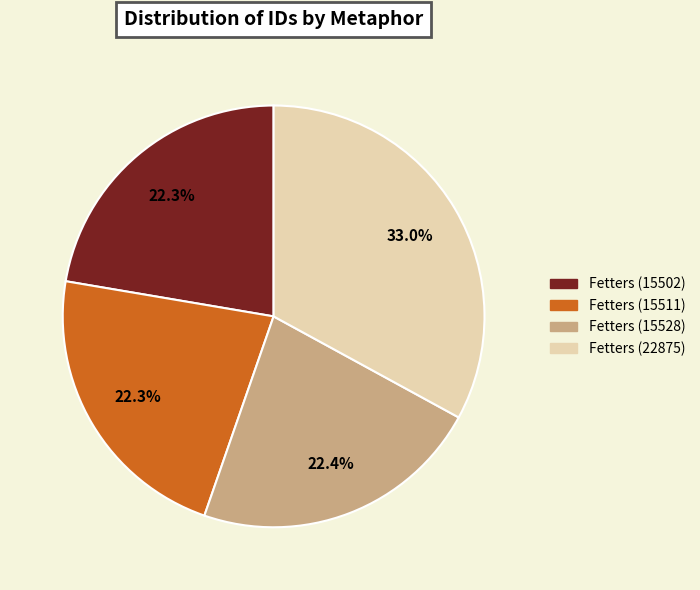

What percentage is the Fetters (15502) slice, to the nearest percent?

22%